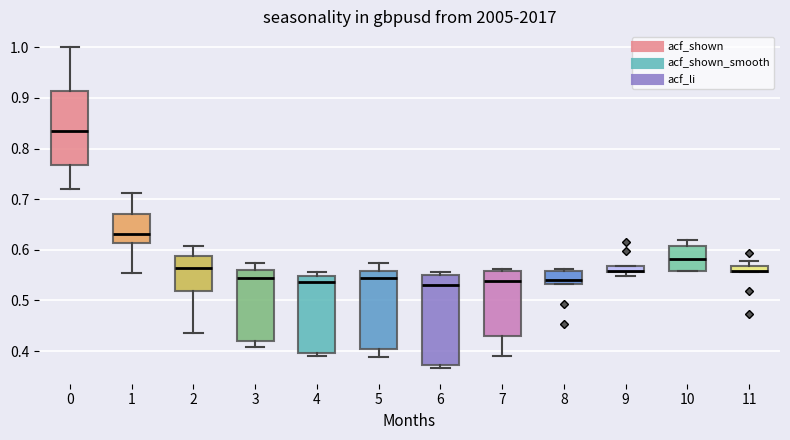

Where is the upper edge of the box at x = 5 on the y-axis? The values are not printed on the chart, so give them approximately, as read against the axis.

0.56